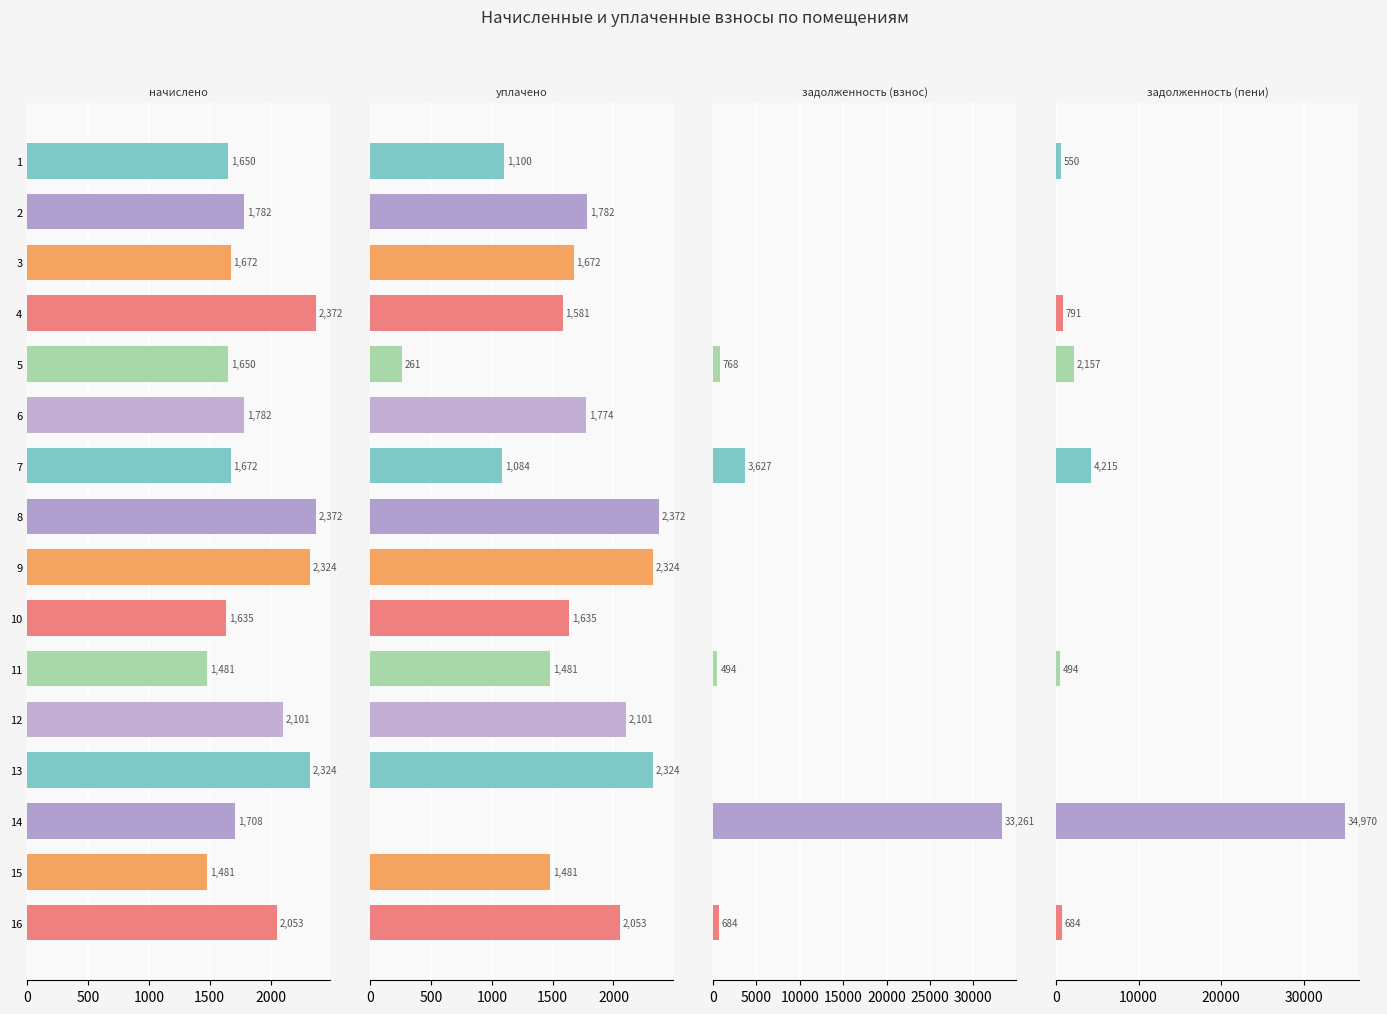

What is the highest value of the уплачено series?

2371.9